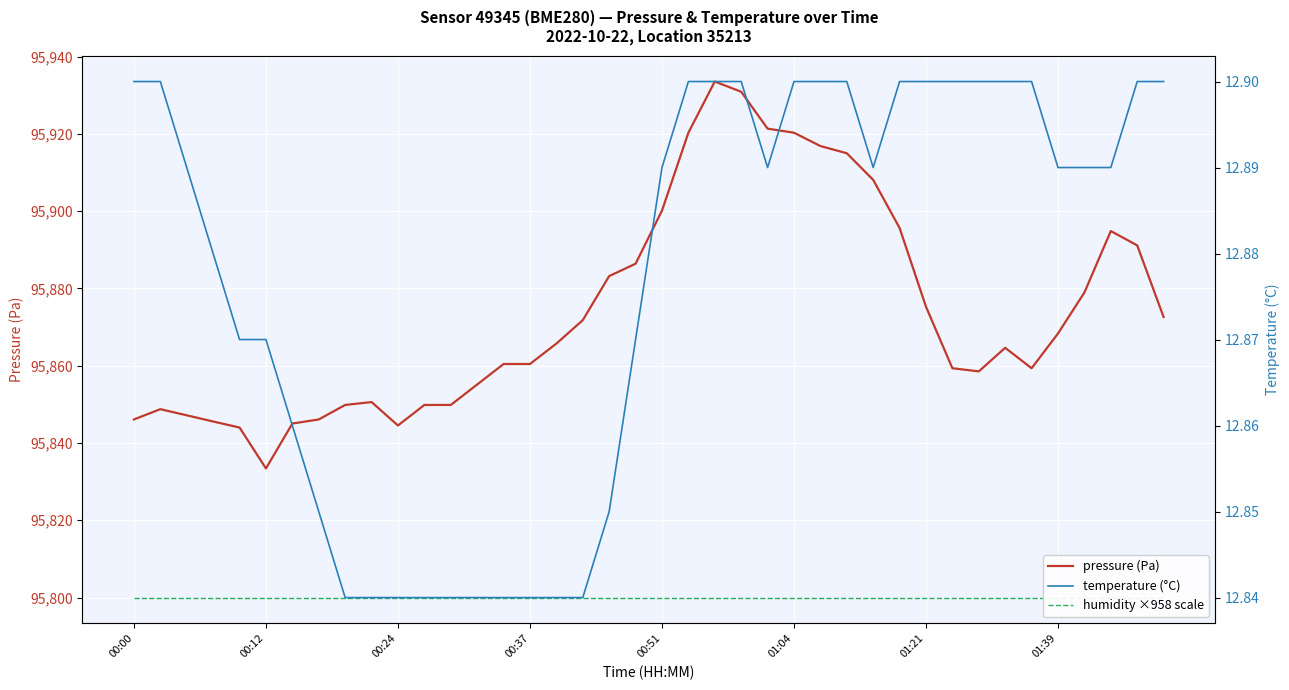

Which has a higher value, 14 or 29?

29